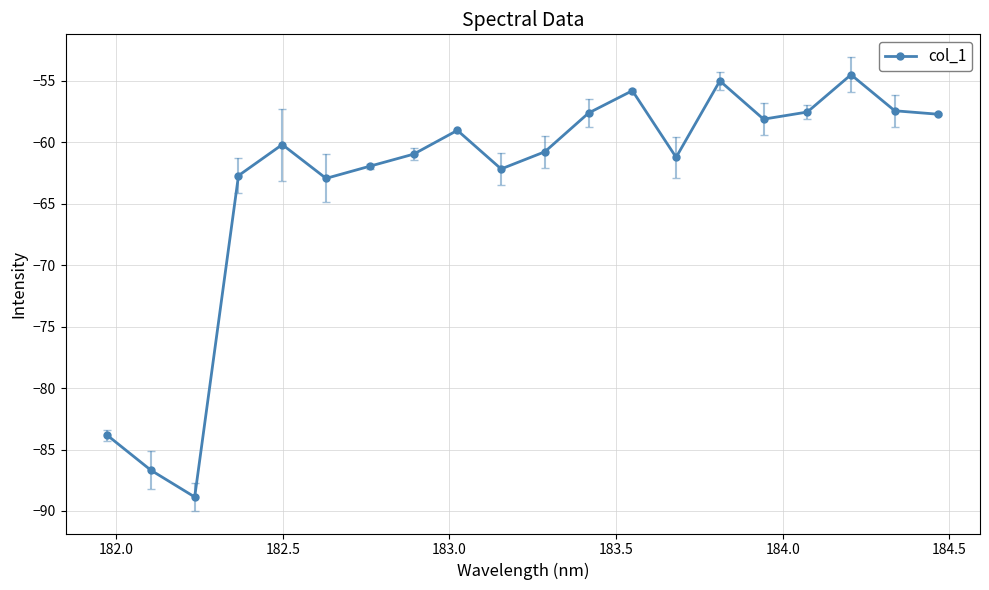

True or false: there are more than 2 points higher than both neighbors.

True